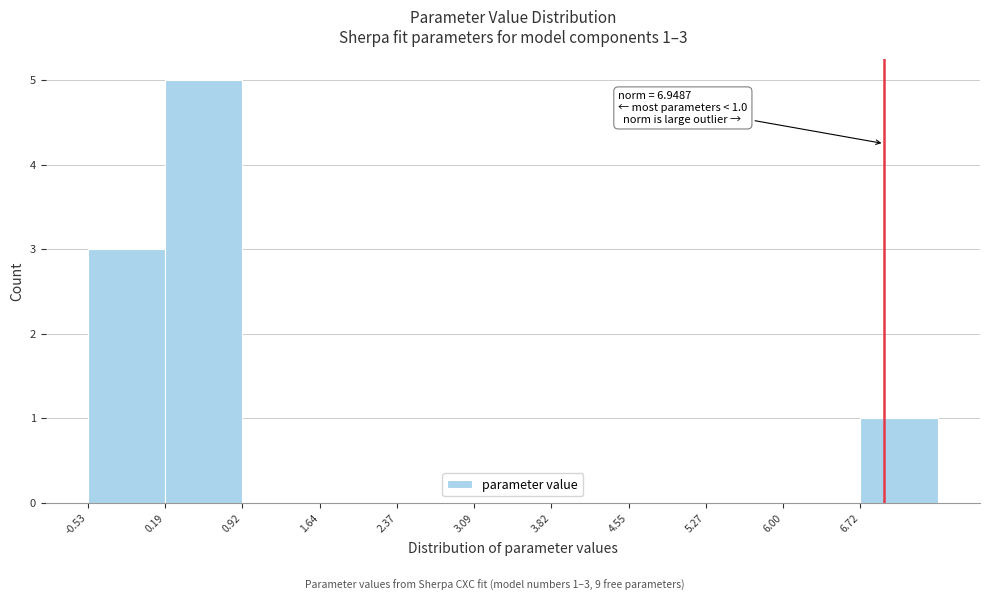

Over which range of the x-axis is the bar tallest?

0.2 to 0.9